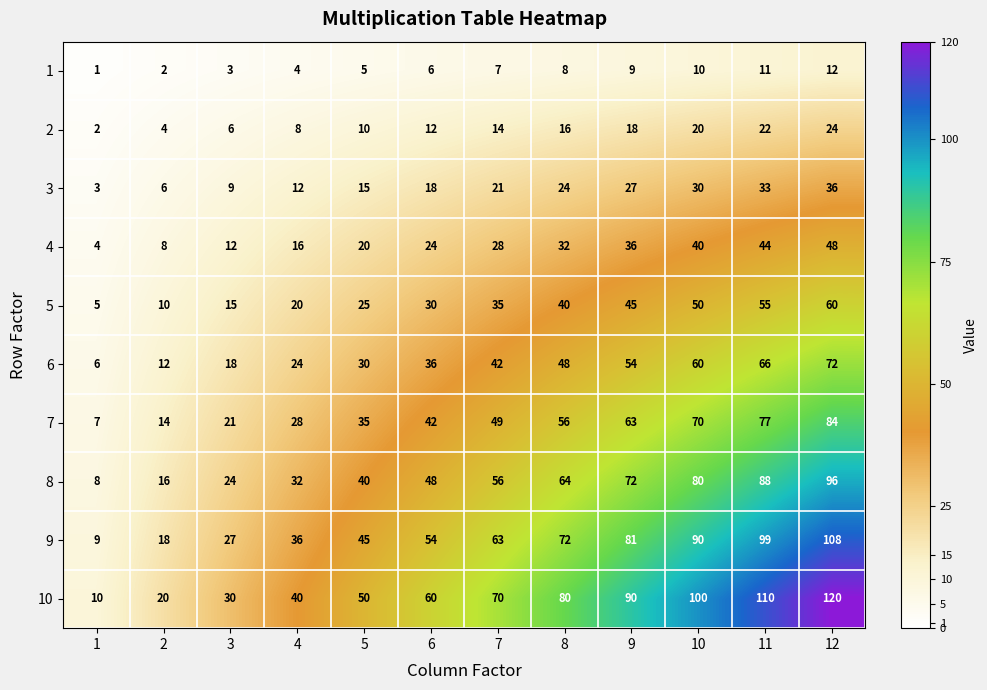

Read the 1 value at 12, to the nearest 5.

10